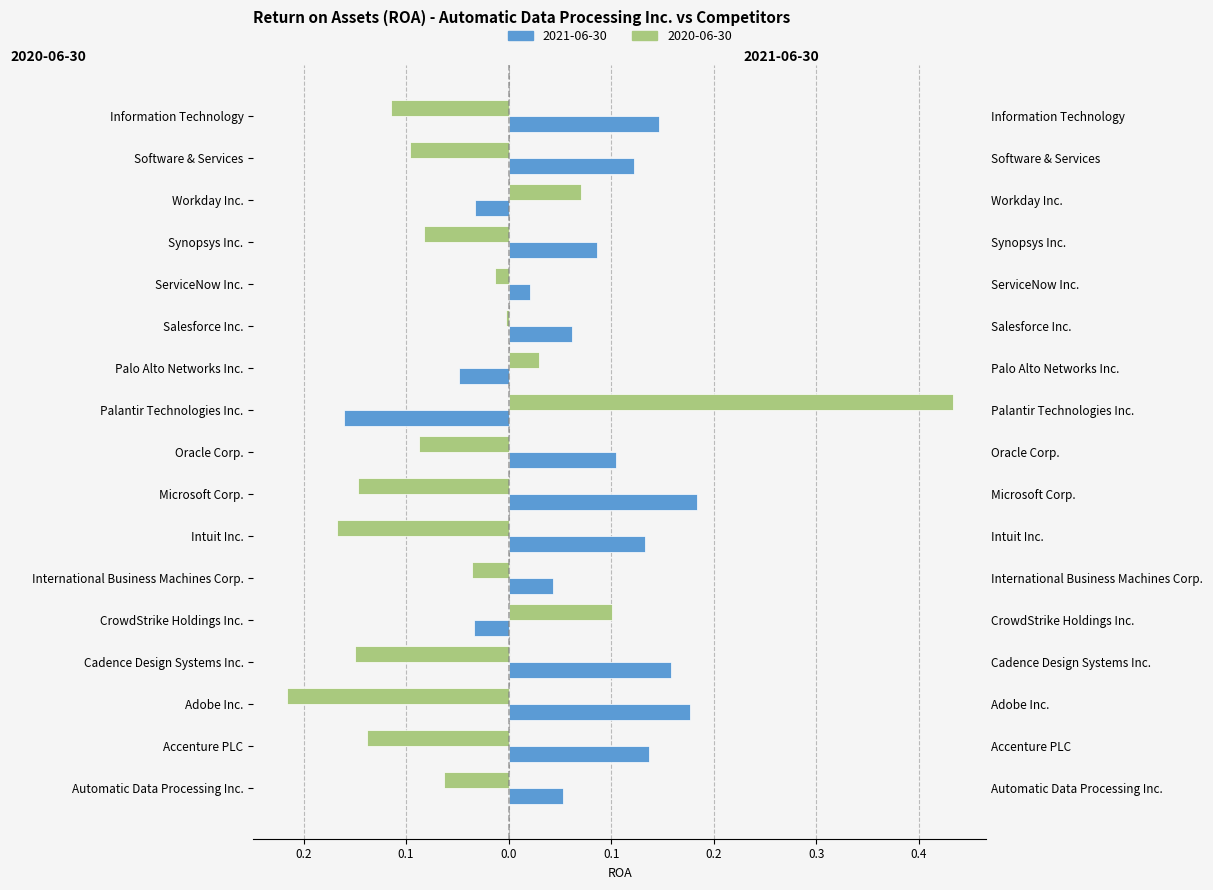

Which series has the largest total across all categories?

2021-06-30